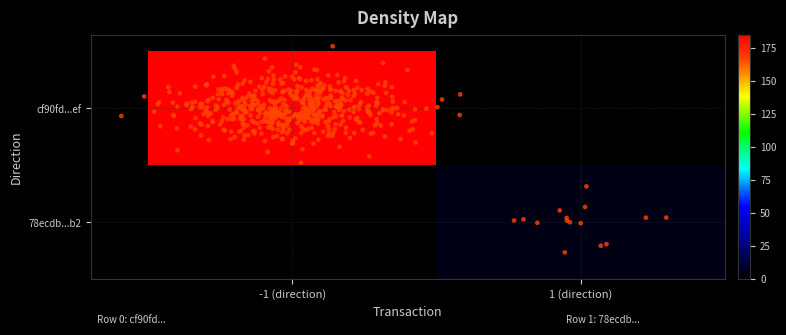

At which category is the sum across all series the highest?

-1 (direction)